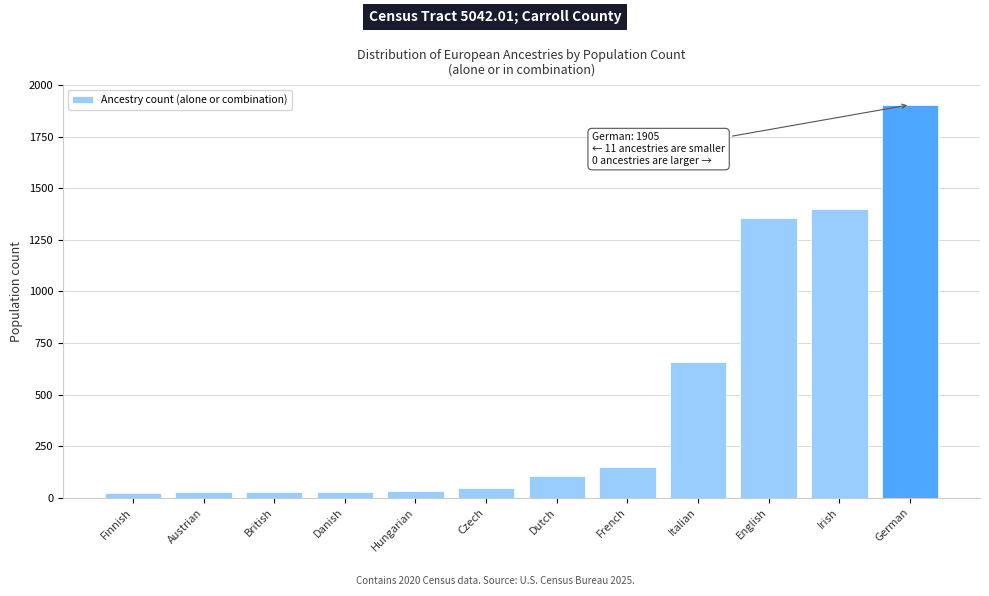

At which category does the chart reach its peak across all series?

German